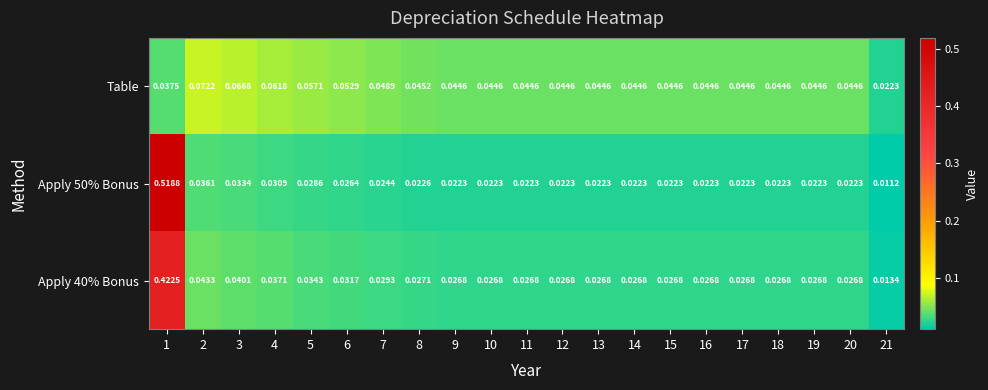

Is the value of Table at 16 greater than the value of Apply 40% Bonus at 3?

Yes